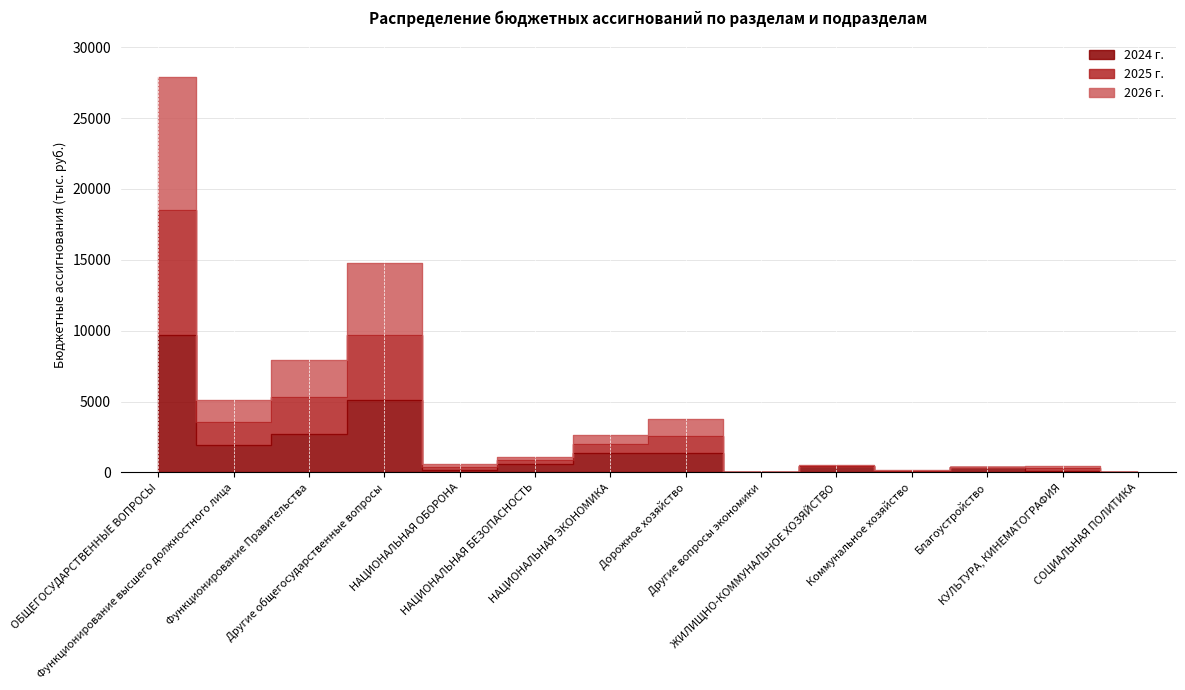

True or false: 2026 г. and 2024 г. cross at least once.

False